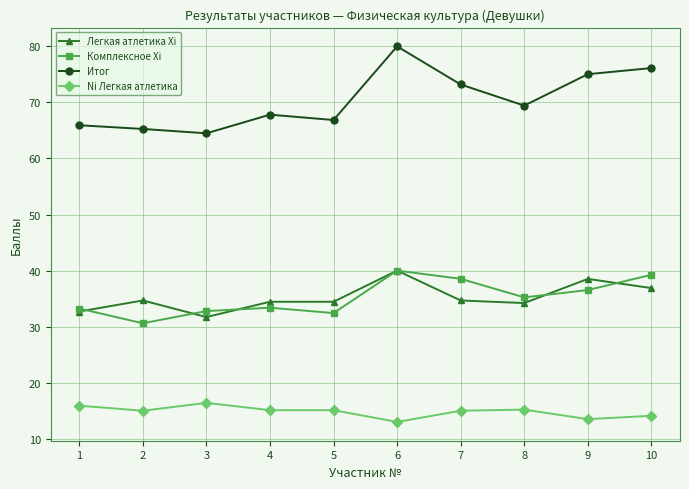

True or false: Ni Легкая атлетика and Комплексное Xi cross at least once.

False